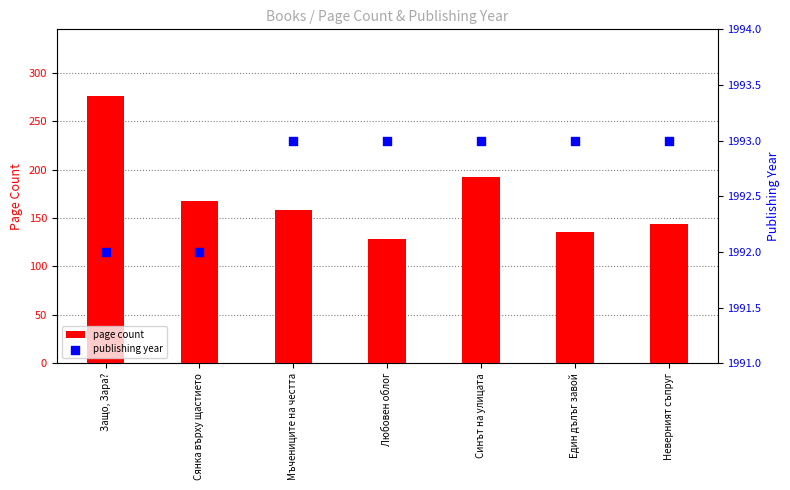

Which series contains the highest Y value?

publishing year